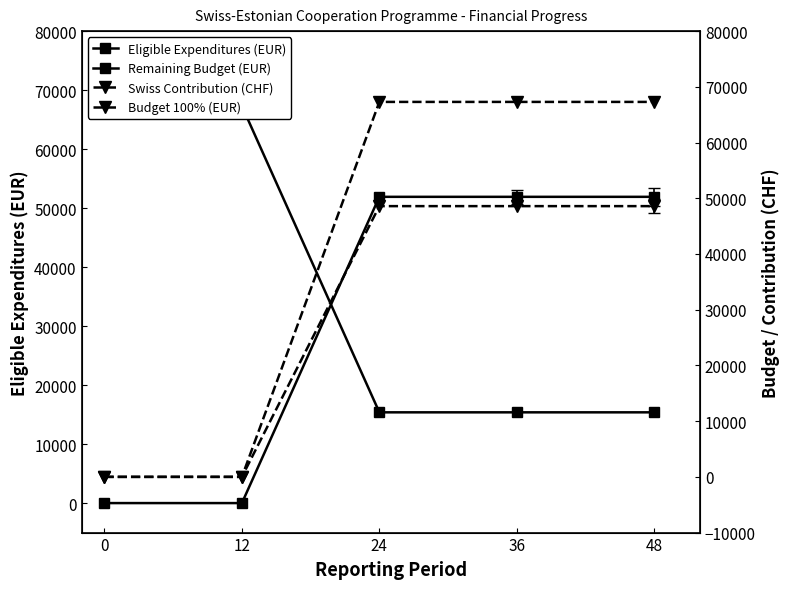

Is the value of Eligible Expenditures (EUR) at 0 greater than the value of Remaining Budget (EUR) at 24?

No